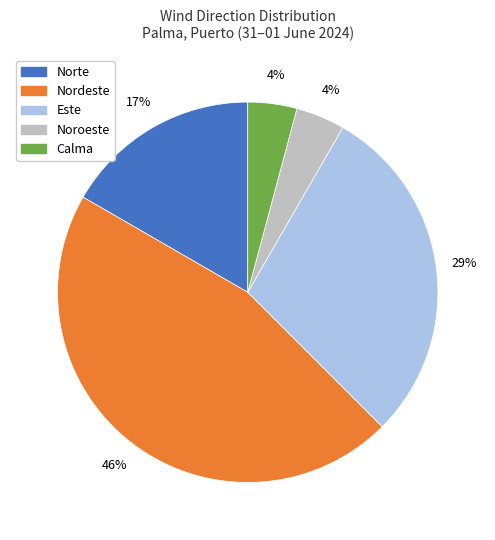

To the nearest percent, what portion does Norte represent?

17%